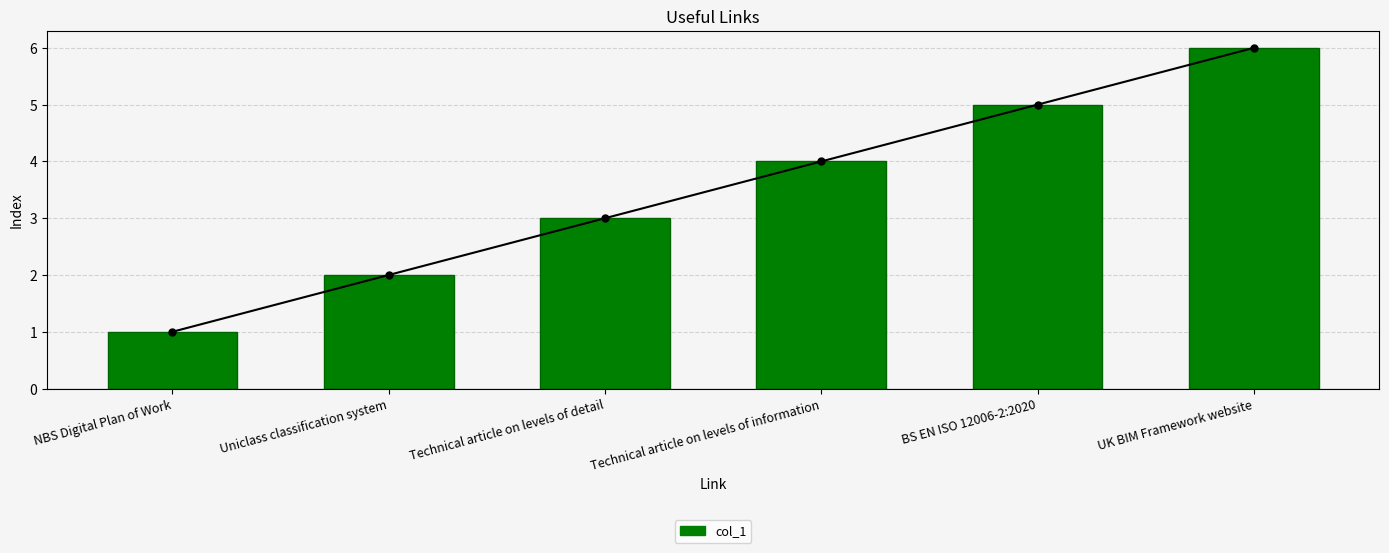

The chart shows a value of 7 at BS EN ISO 12006-2:2020. True or false?

False